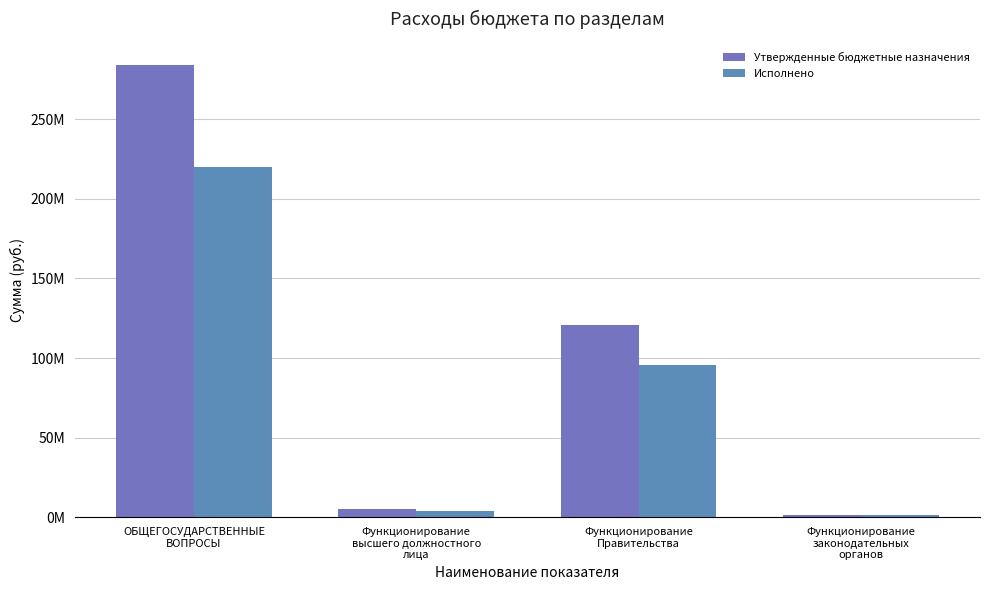

Which series has the widest spread of values?

Утвержденные бюджетные назначения